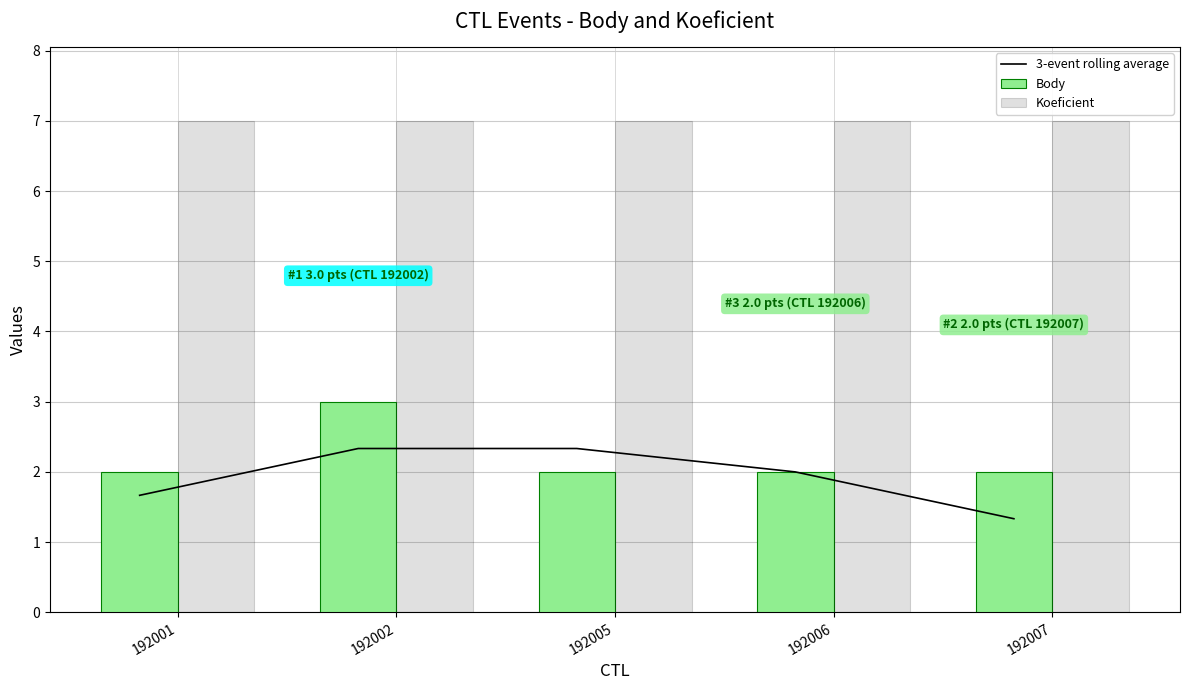

What is the sum of the Body values at 192007 and 192001?

4